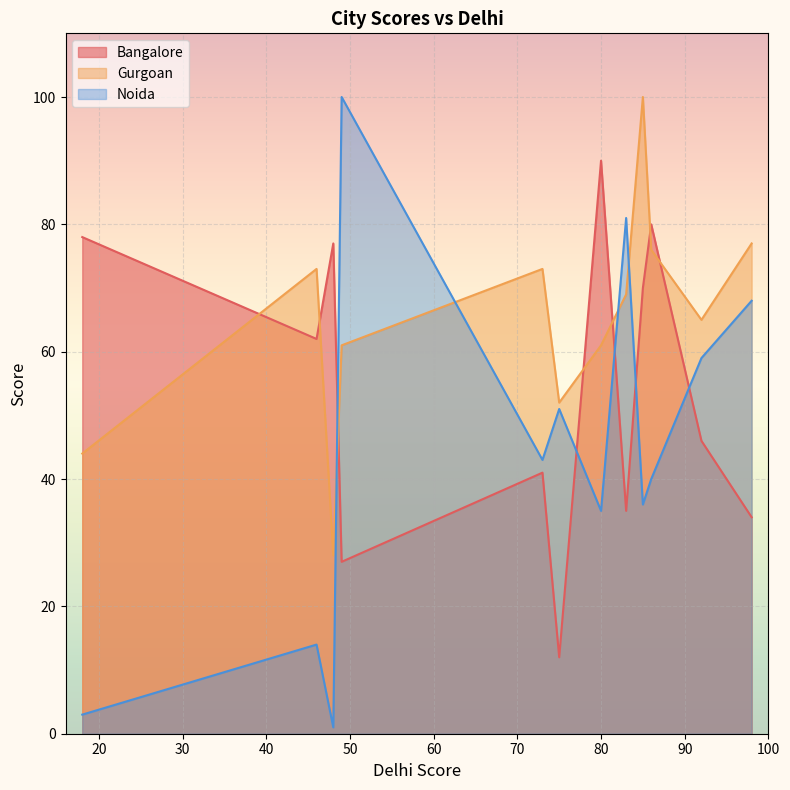

How many lines are shown in the chart?

3